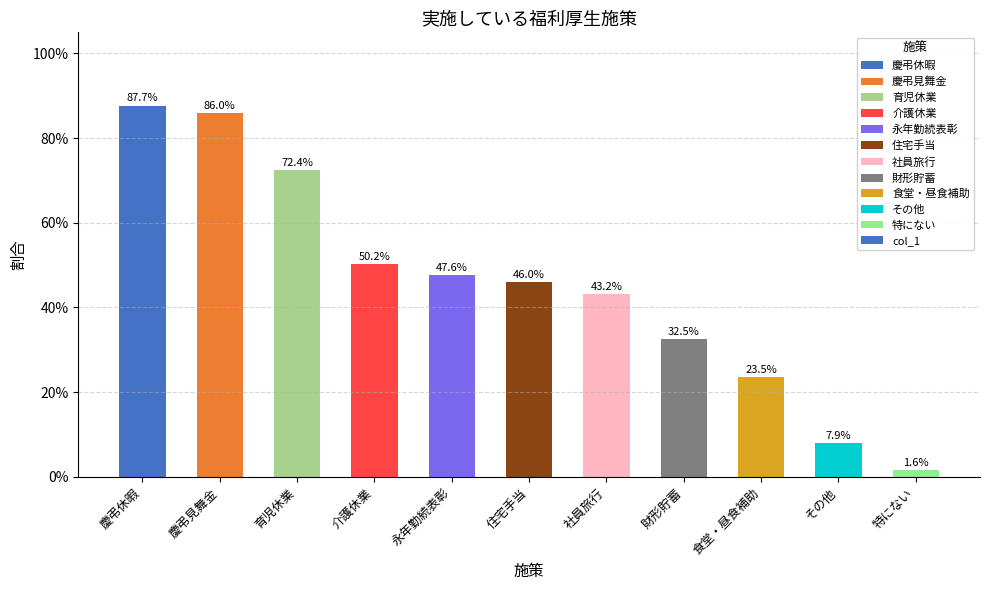

What is the change in value from 住宅手当 to 財形貯蓄?

-0.1